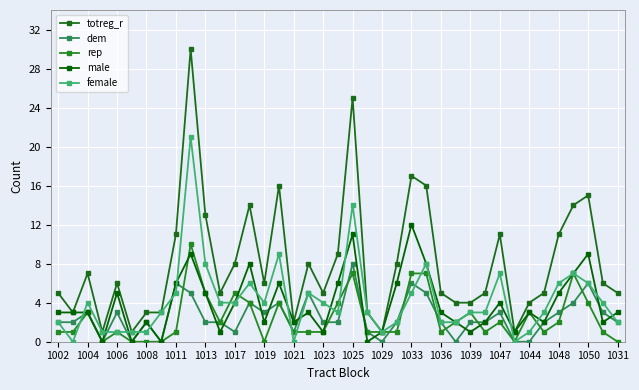

At which category does the chart reach its minimum across all series?

1008